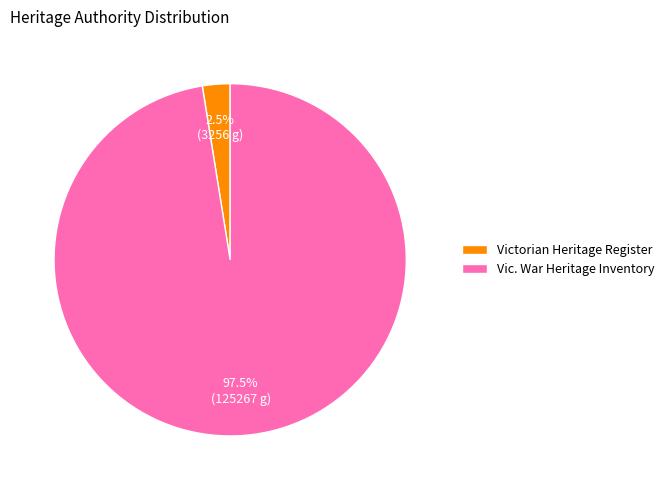

Do Victorian Heritage Register and Vic. War Heritage Inventory together represent more than half of the pie?

Yes